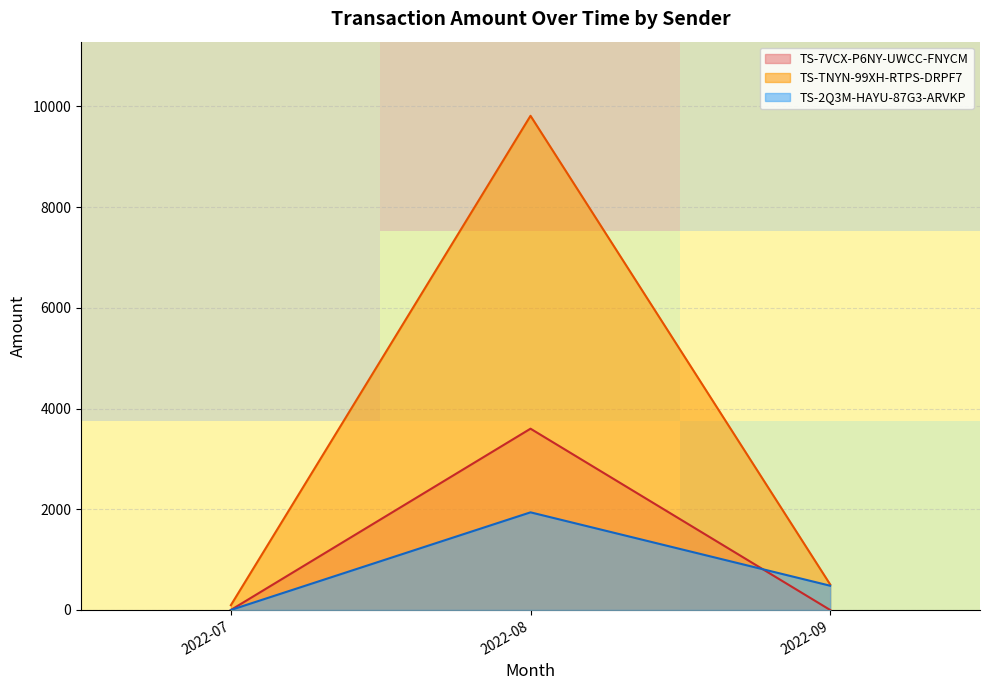

What is the highest value of the TS-2Q3M-HAYU-87G3-ARVKP series?

1938.9